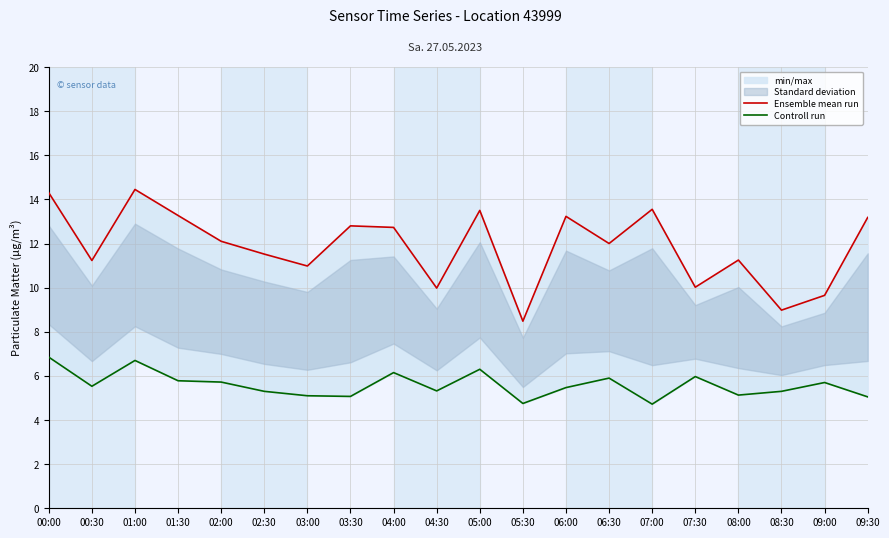

At 05:30, list the series in order from smallest to largest.

Controll run, Ensemble mean run